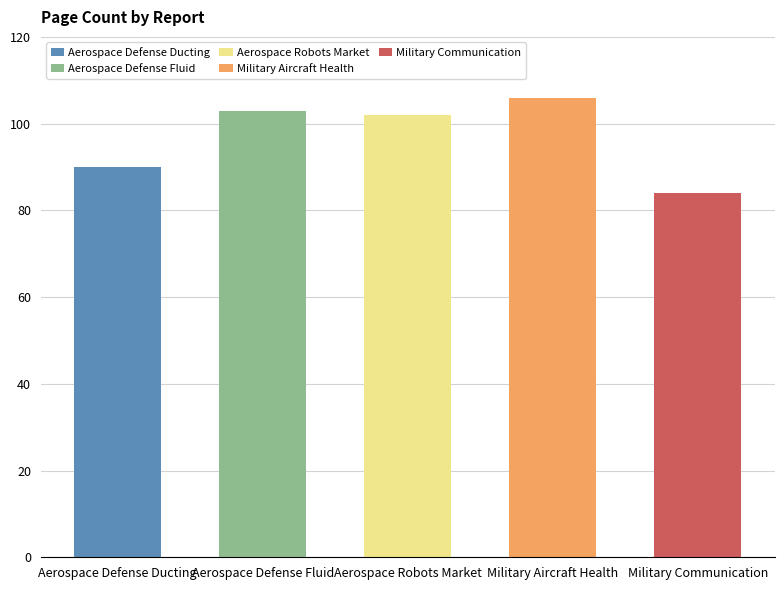

What is the greatest value displayed?

106